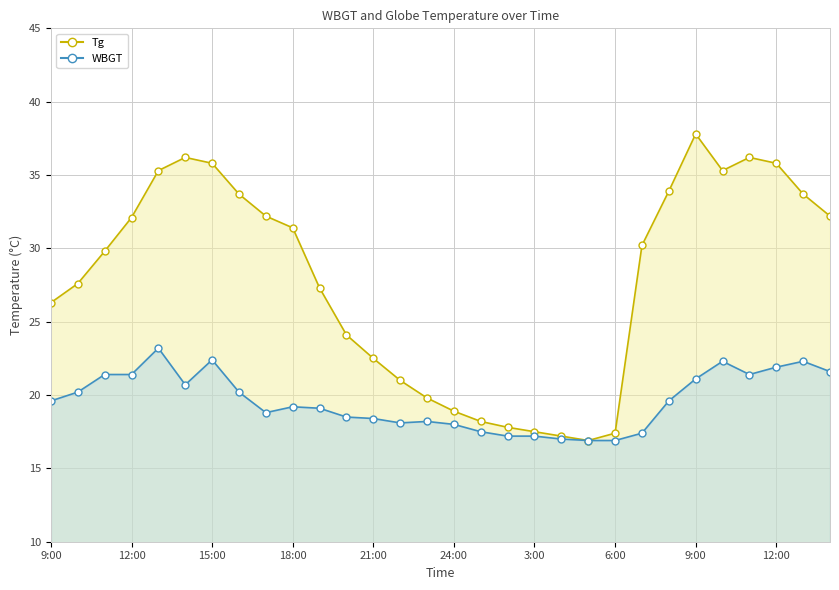

True or false: WBGT and Tg intersect in this chart.

False